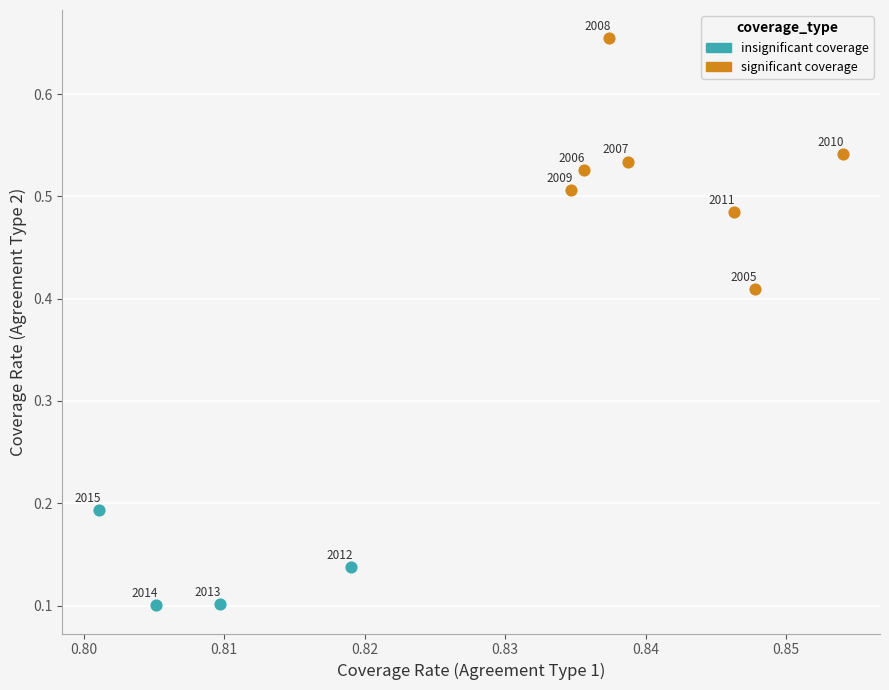

Which series contains the lowest Y value?

insignificant coverage